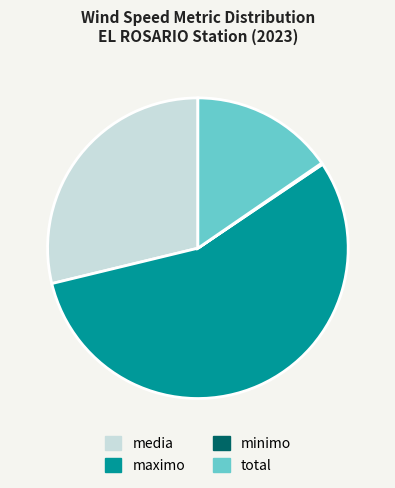

The maximo slice represents 65% of the pie. True or false?

False